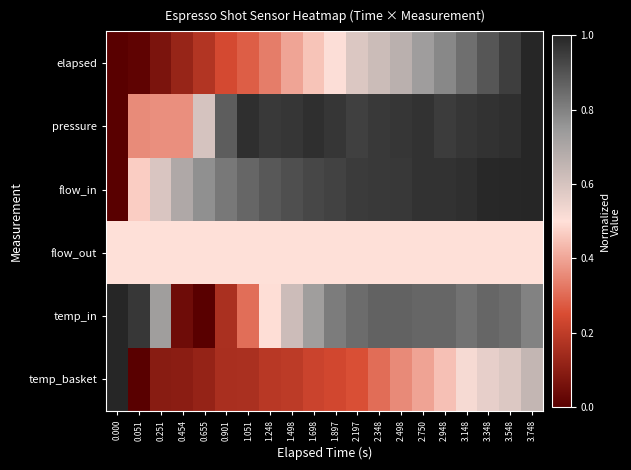

Which series has the largest range (max minus min)?

elapsed